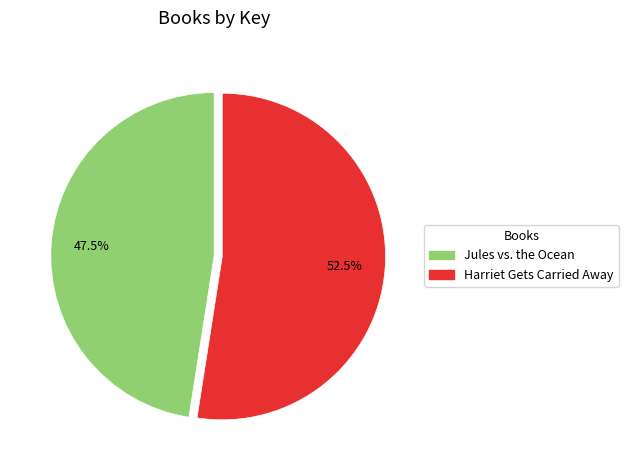

Which category accounts for the majority?

Harriet Gets Carried Away